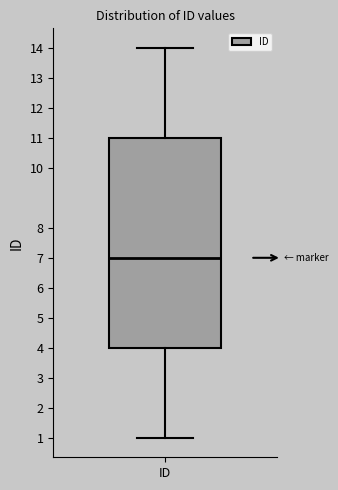

Where is the lower edge of the box for ID on the y-axis? The values are not printed on the chart, so give them approximately, as read against the axis.

4